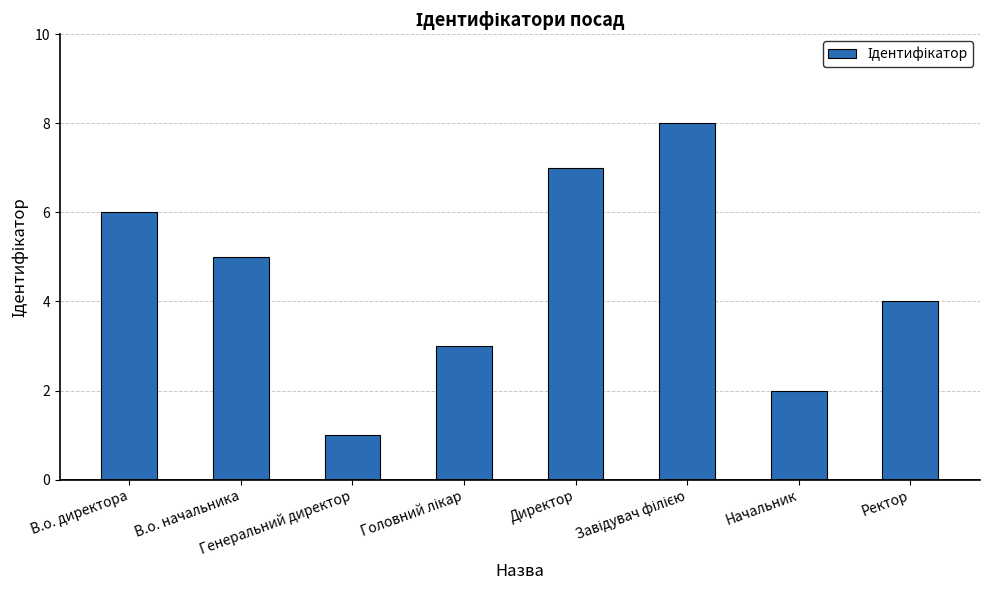

What is the approximate value at Ректор?

4